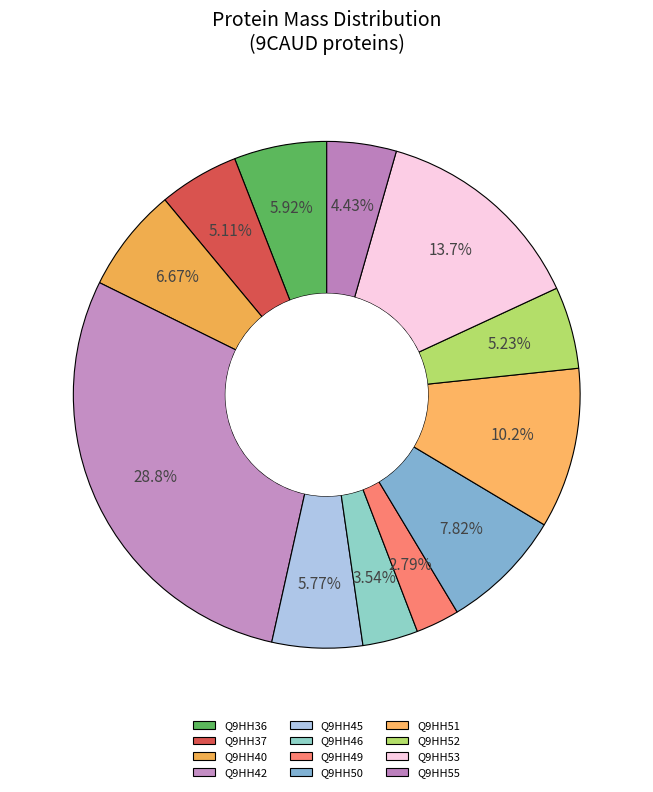

Is there a majority slice in this chart?

No